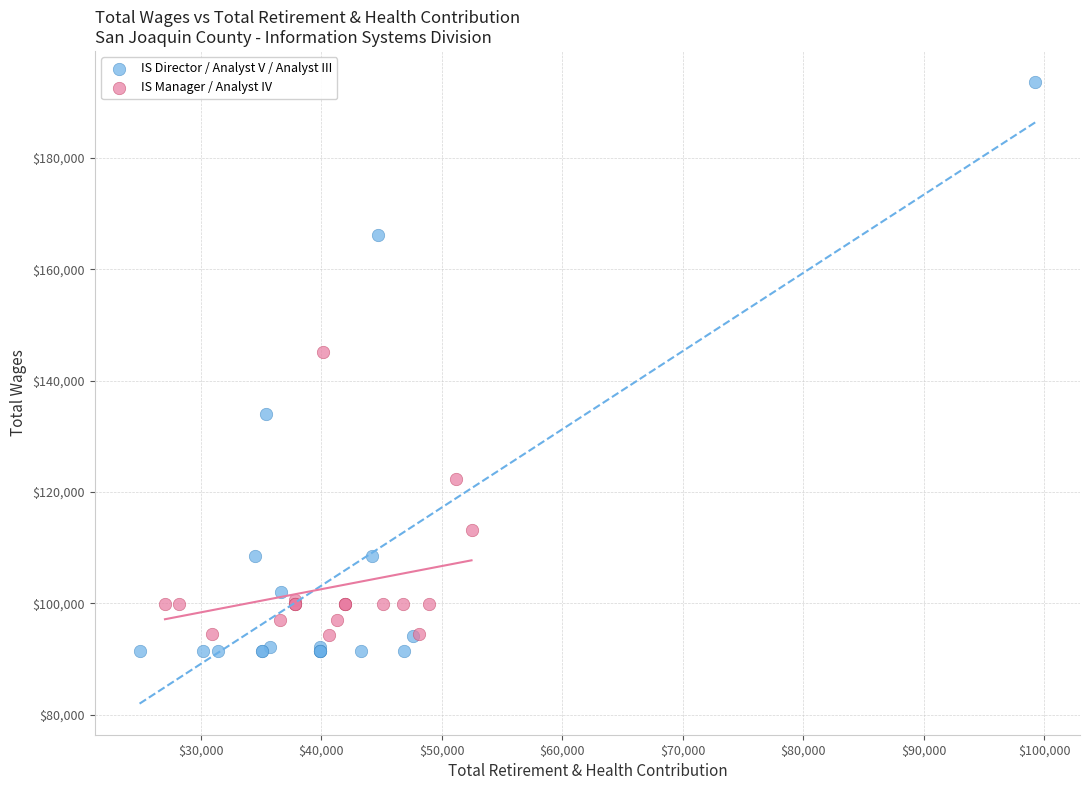

Which series reaches the minimum Y coordinate?

IS Director / Analyst V / Analyst III